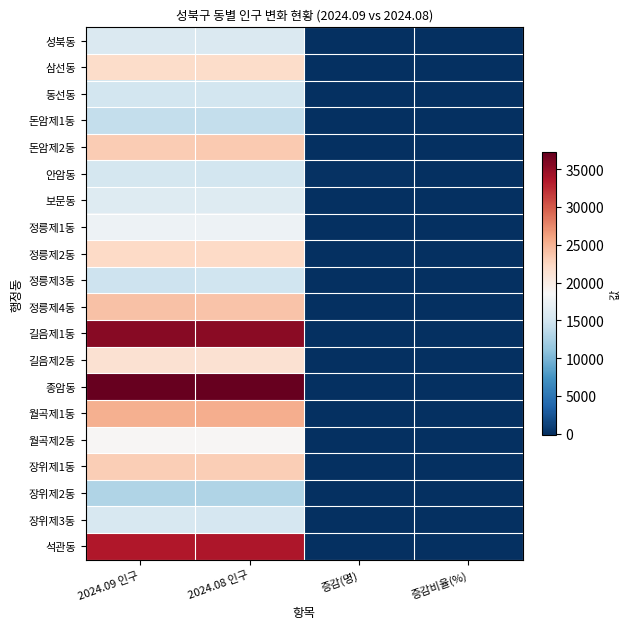

What is the difference between the highest and lowest values at 증감(명)?

268.0